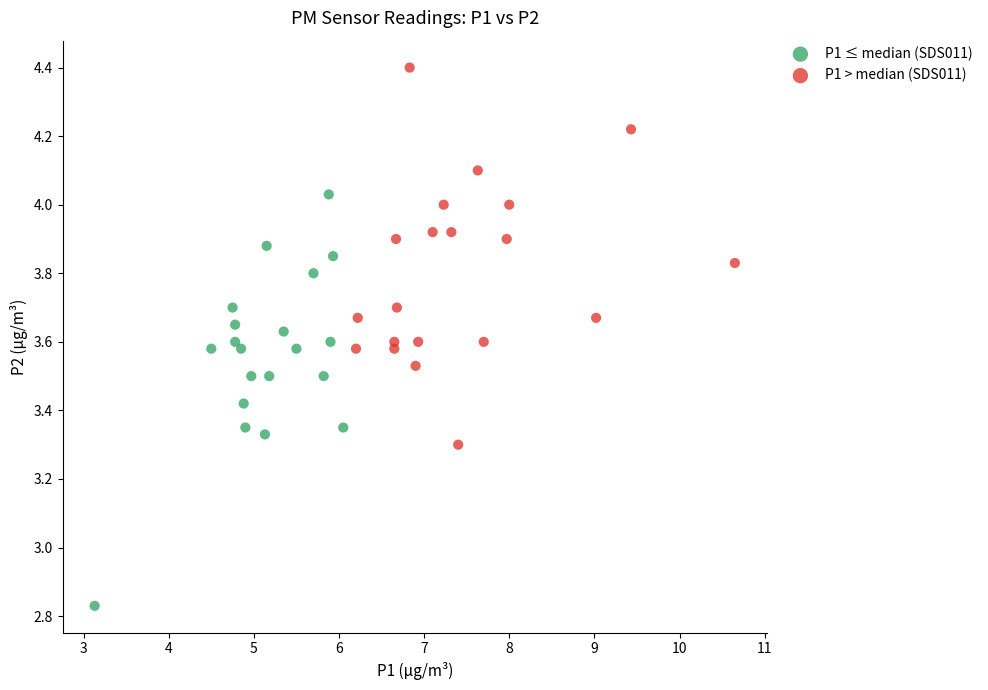

Which series contains the lowest Y value?

P1 ≤ median (SDS011)